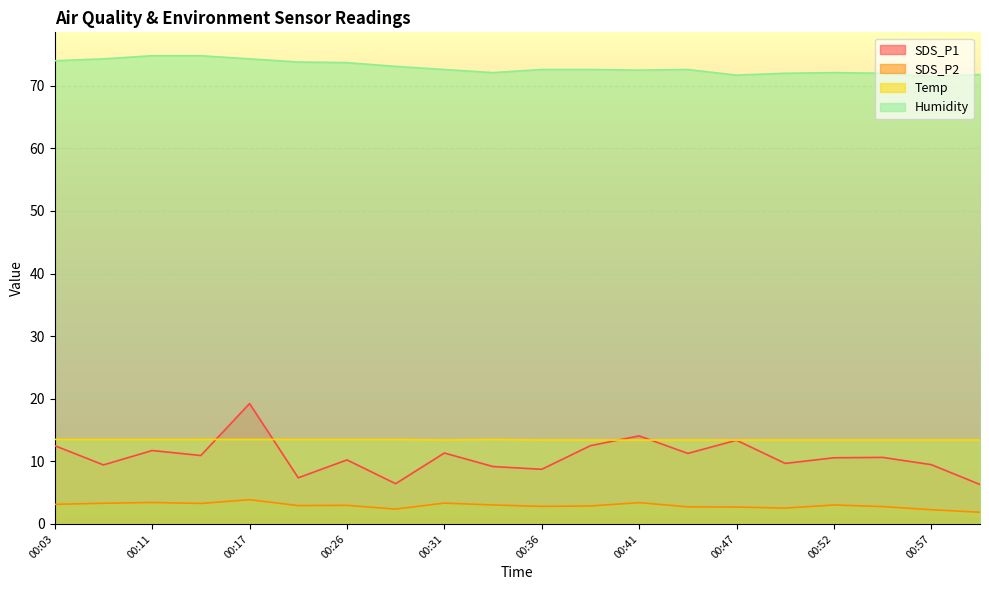

Which category has the highest value across all series?

00:11